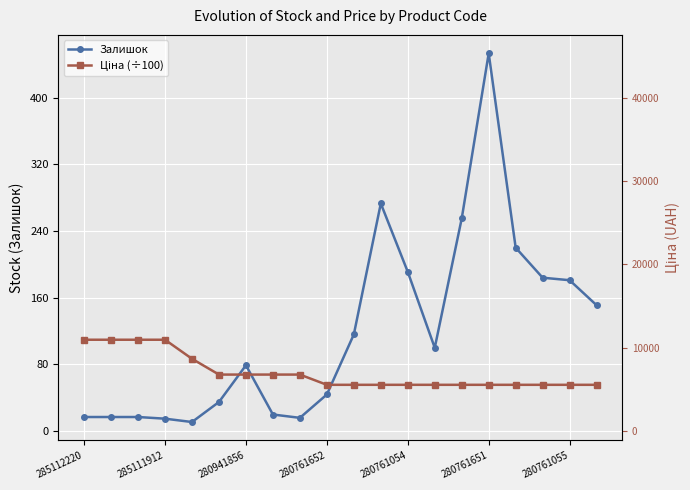

What is the difference between the second highest and minimum values in the Залишок series?

262.0